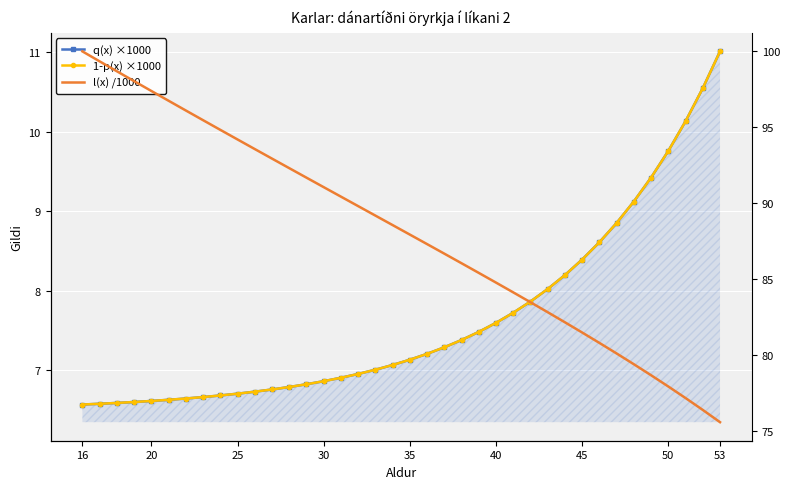

What is the value of the 1-p(x) ×1000 point at the 30th from the left?

8.4